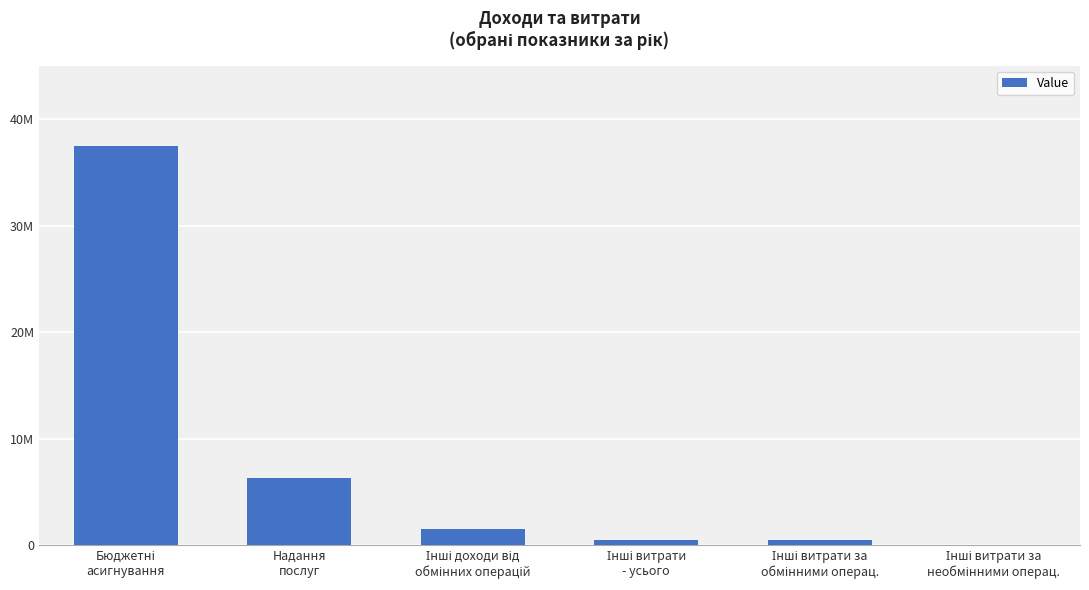

Which category has the highest value across all series?

Бюджетні
асигнування